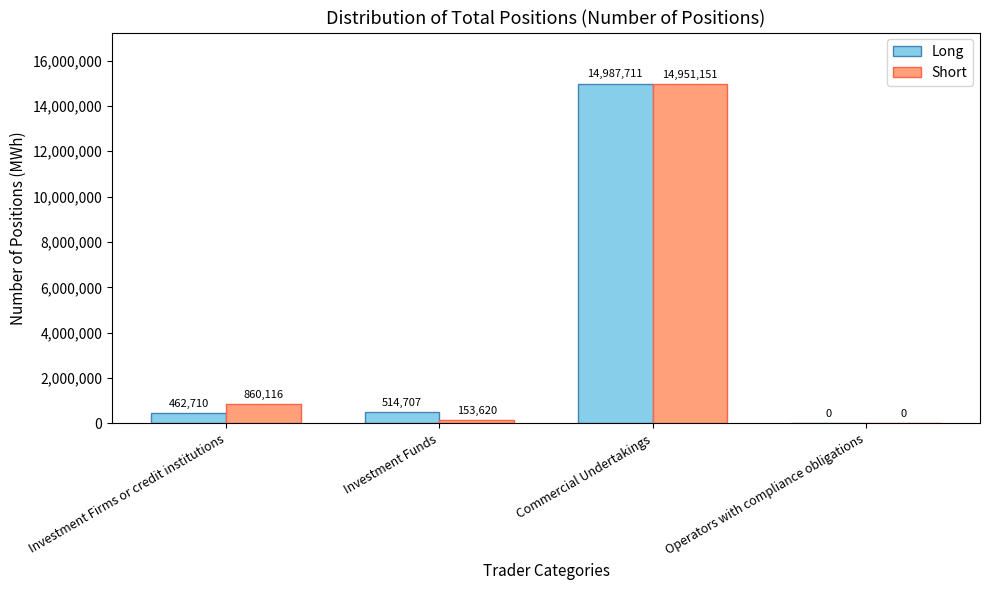

Where is Short nearest to the value 7475575?

Investment Firms or credit institutions